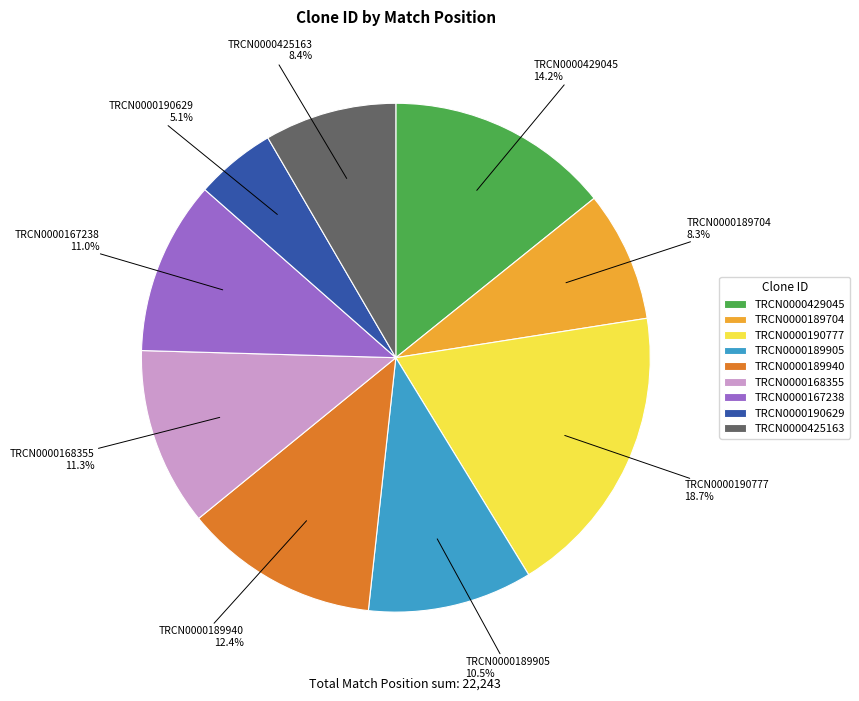

To the nearest percent, what percentage of the pie is TRCN0000168355?

11%